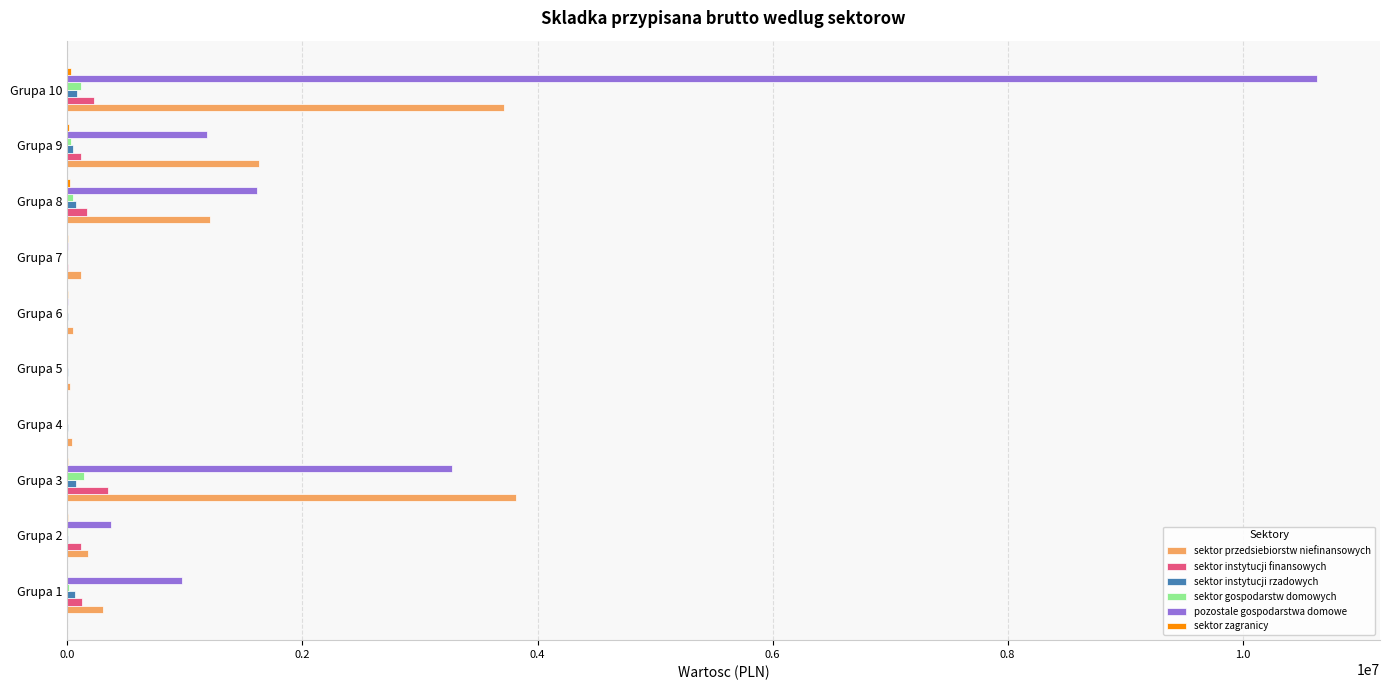

What is the maximum value shown in the chart?

10635792.7